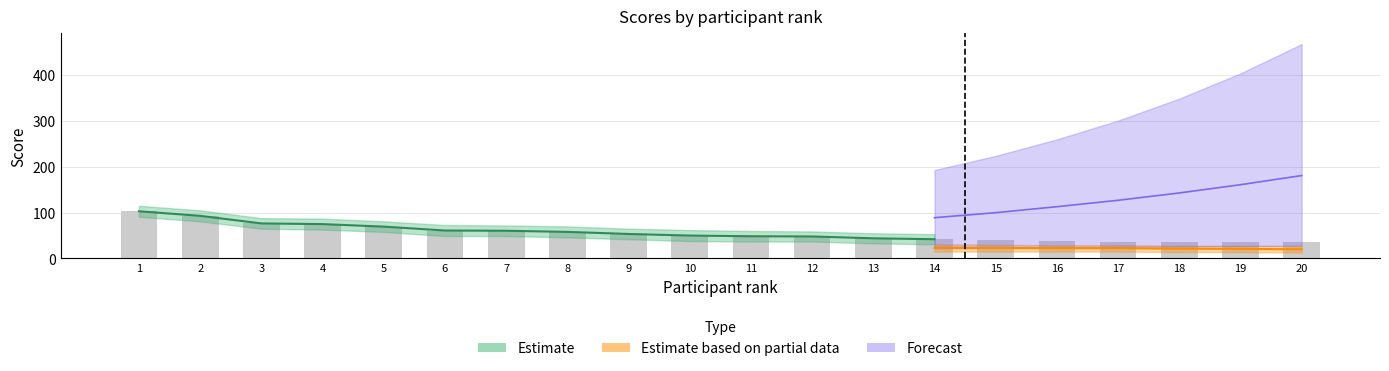

What is the ratio of the value at 20 to the value at 19?

1.0